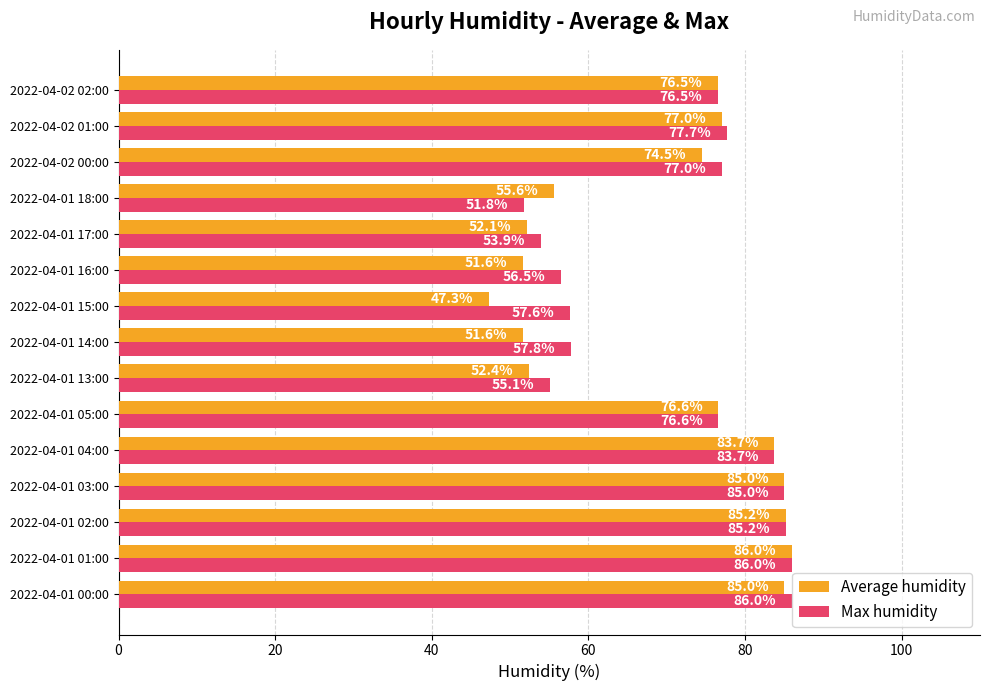

What is the minimum value for Average humidity?

47.3